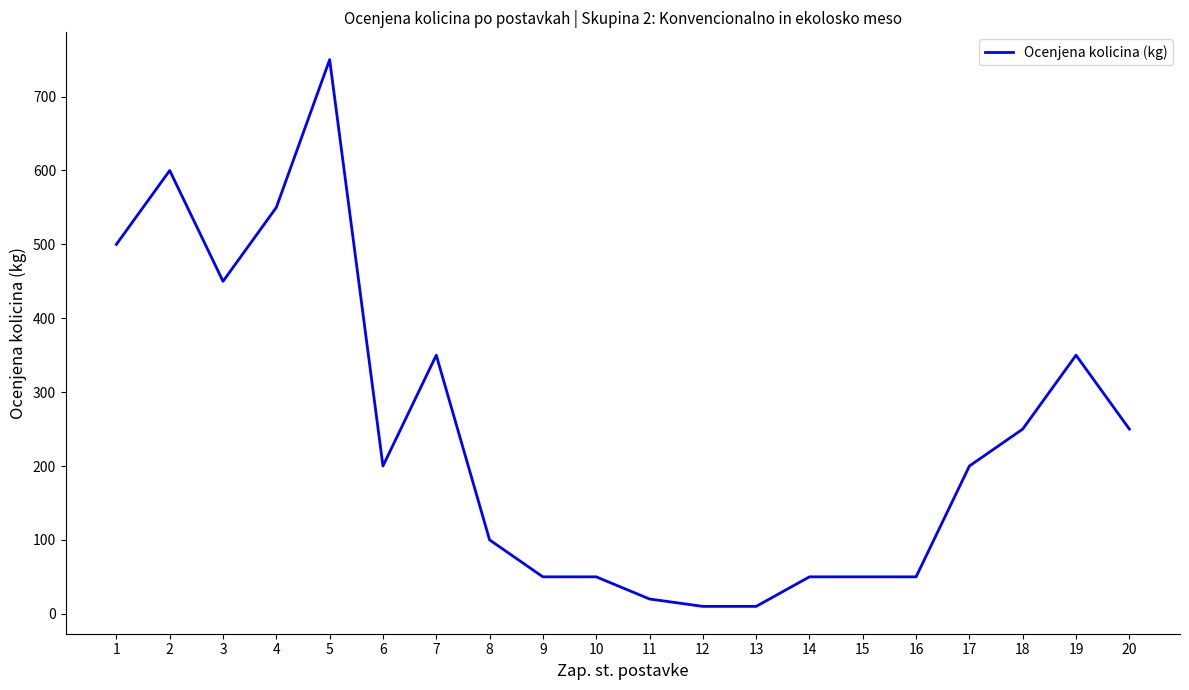

Approximately how many times larger is the value at 20 compared to 9?

5.0